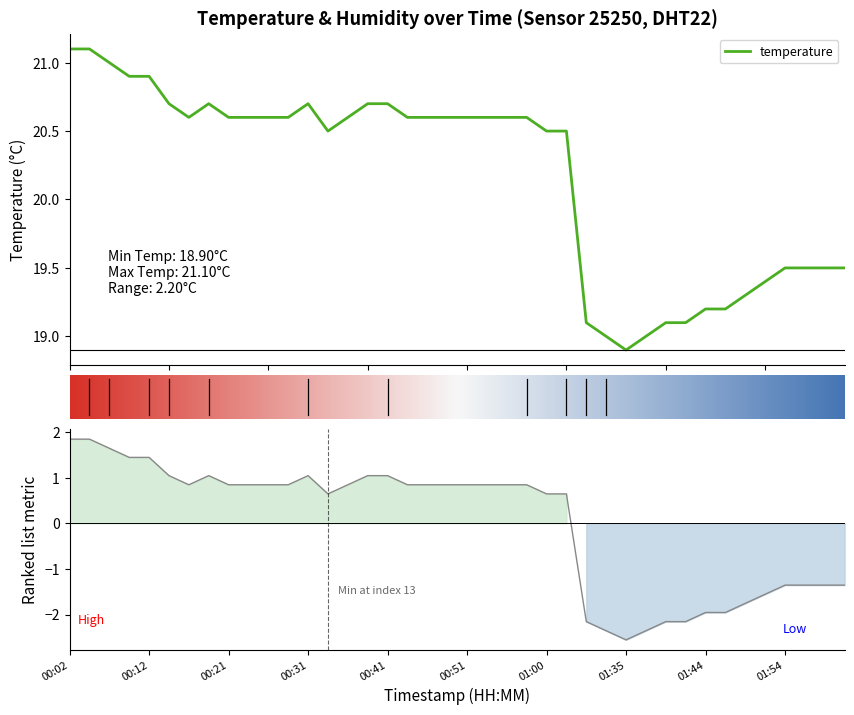

The value at 01:44 is 5.2. True or false?

False